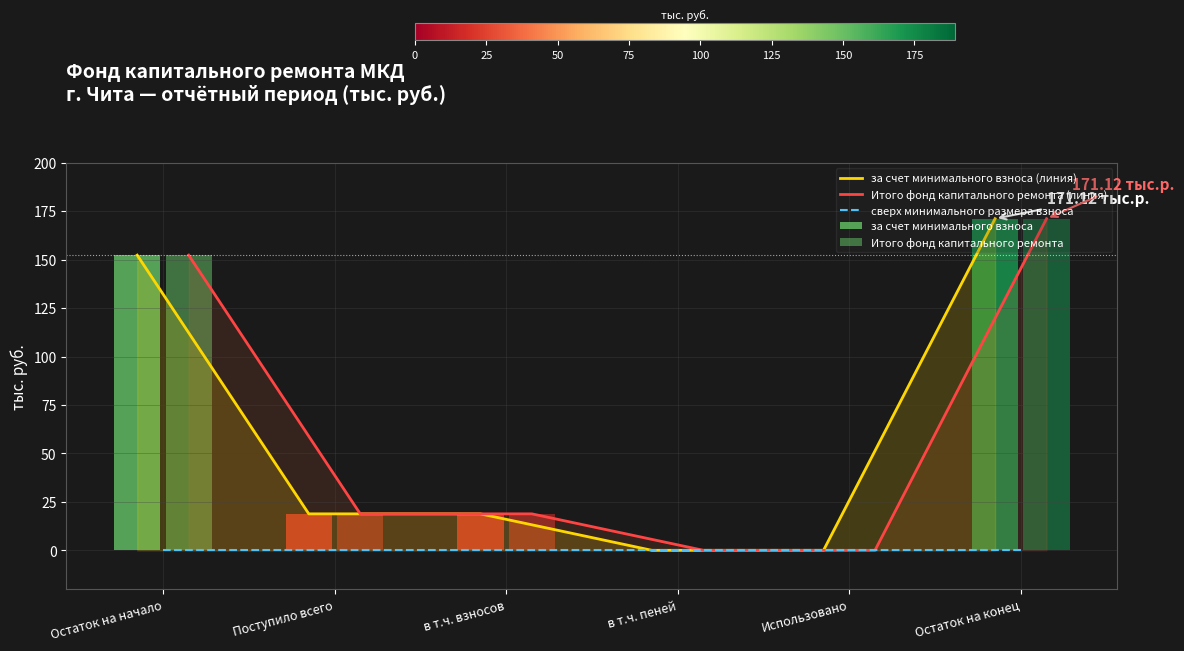

At which category is the sum across all series the highest?

Остаток на конец